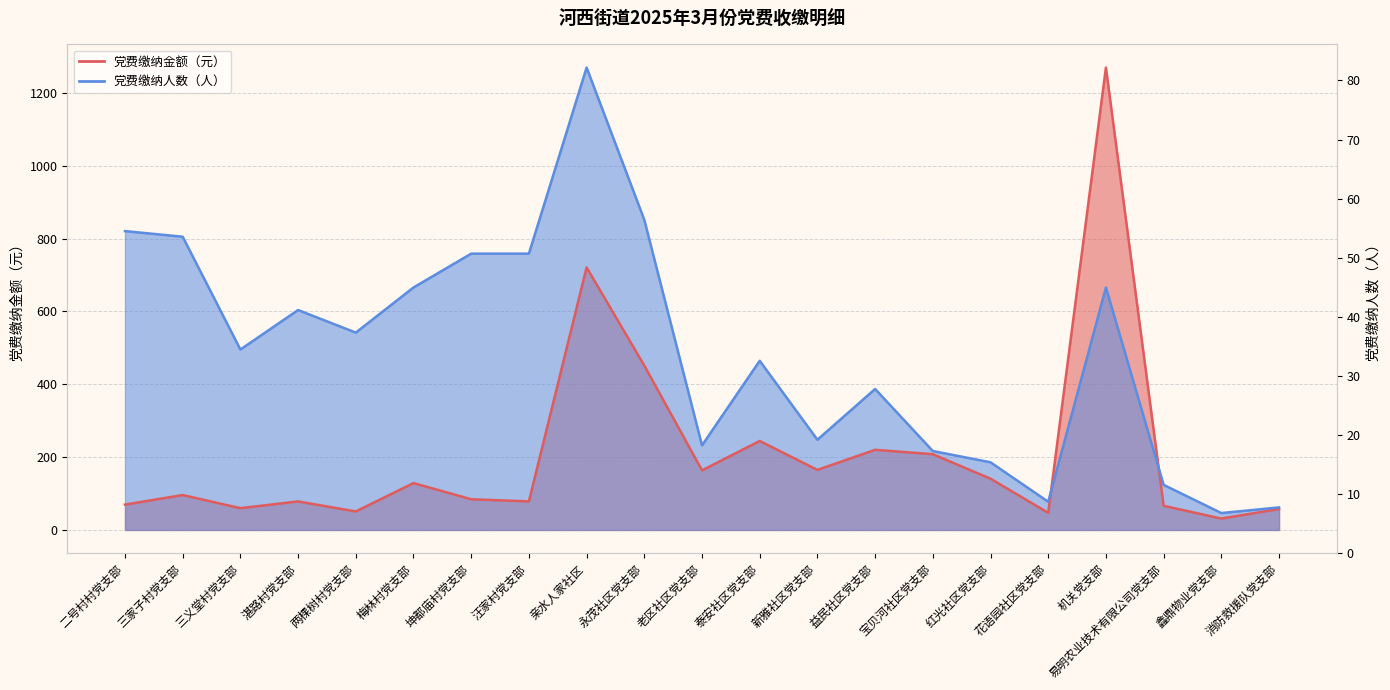

At which category does the chart reach its peak across all series?

机关党支部